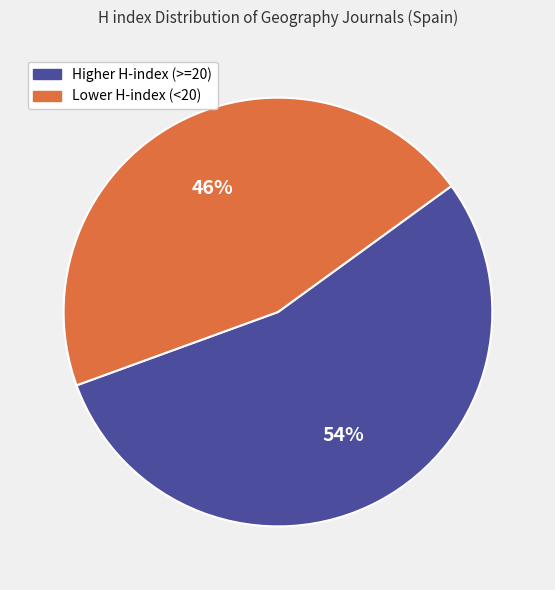

To the nearest percent, what is the average slice percentage?

50%